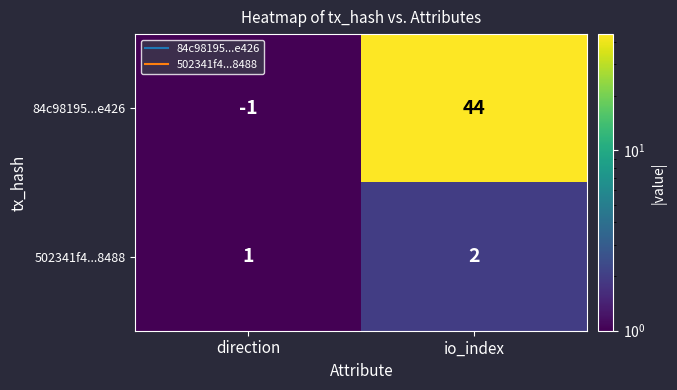

What is the spread (max minus min) of values at io_index?

42